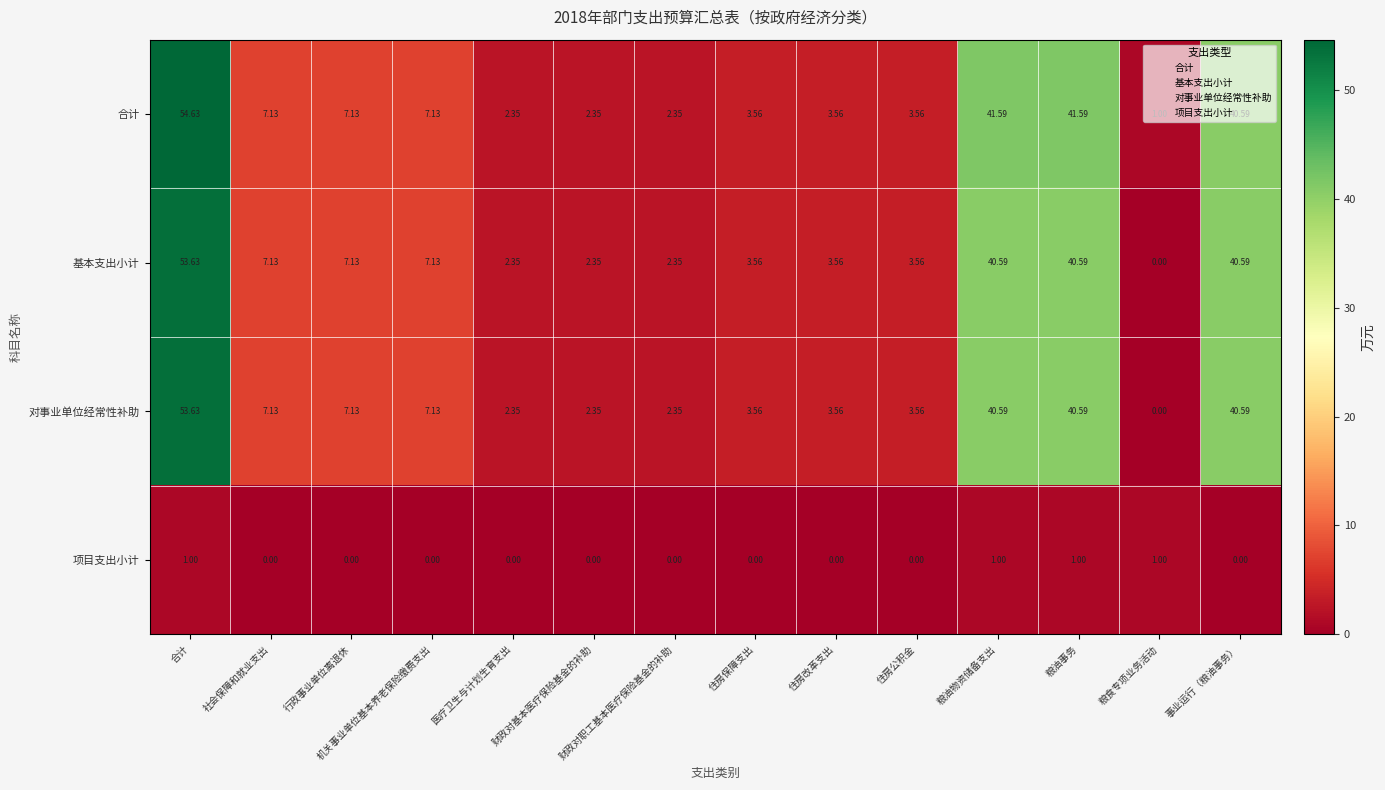

At how many categories does at least one series exceed 20?

4